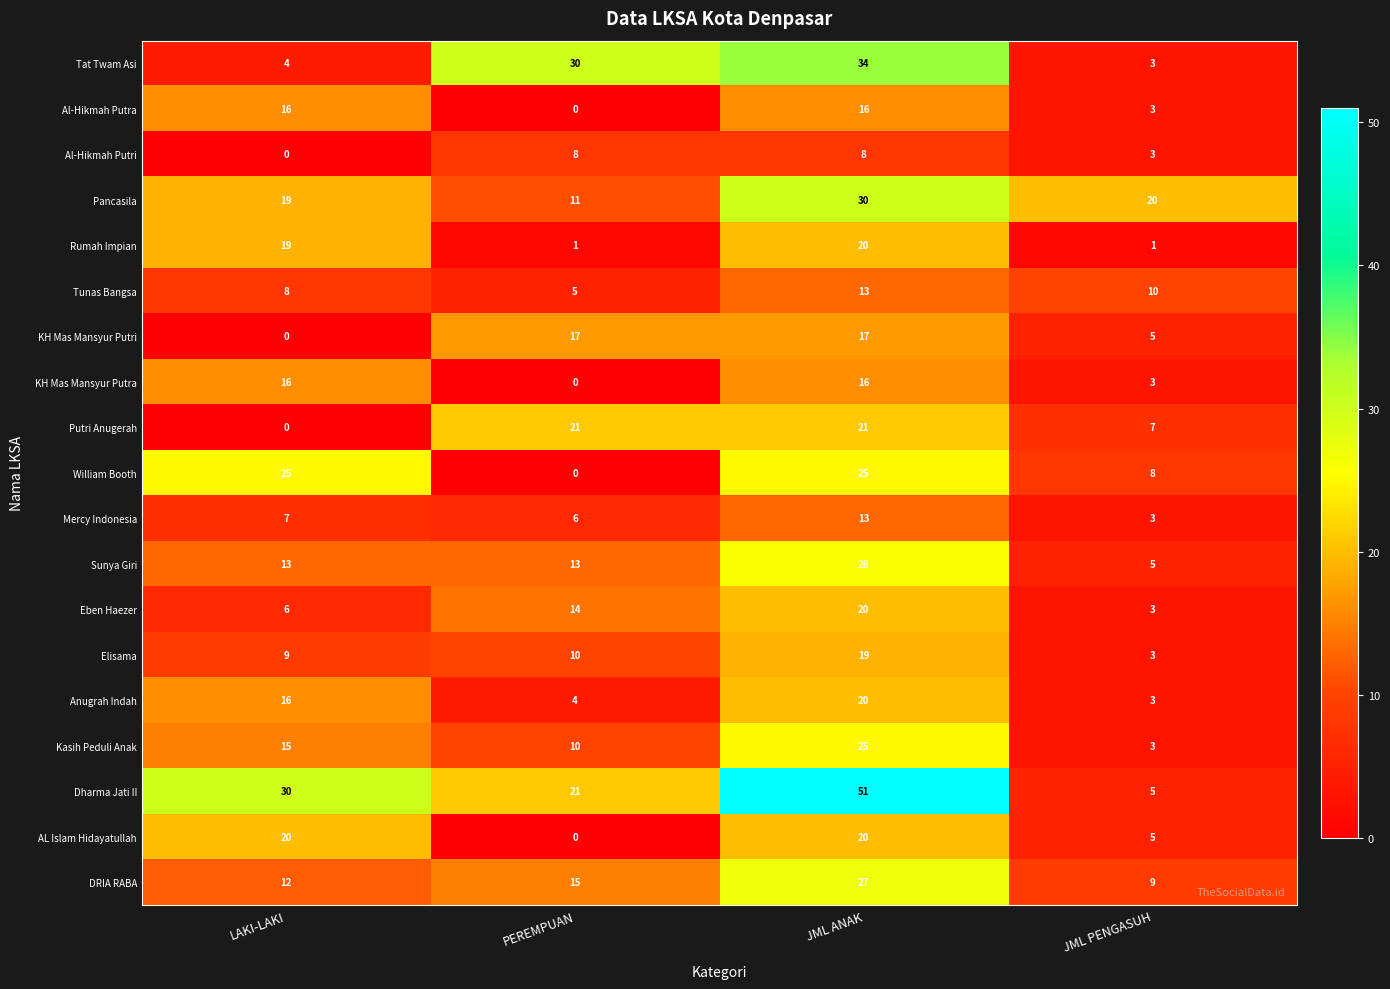

How many Al-Hikmah Putri values are between 3 and 8?

3